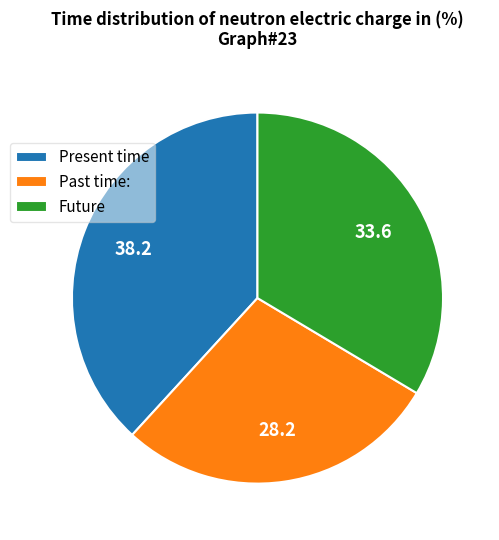

Which category has the smallest portion of the pie?

Past time: